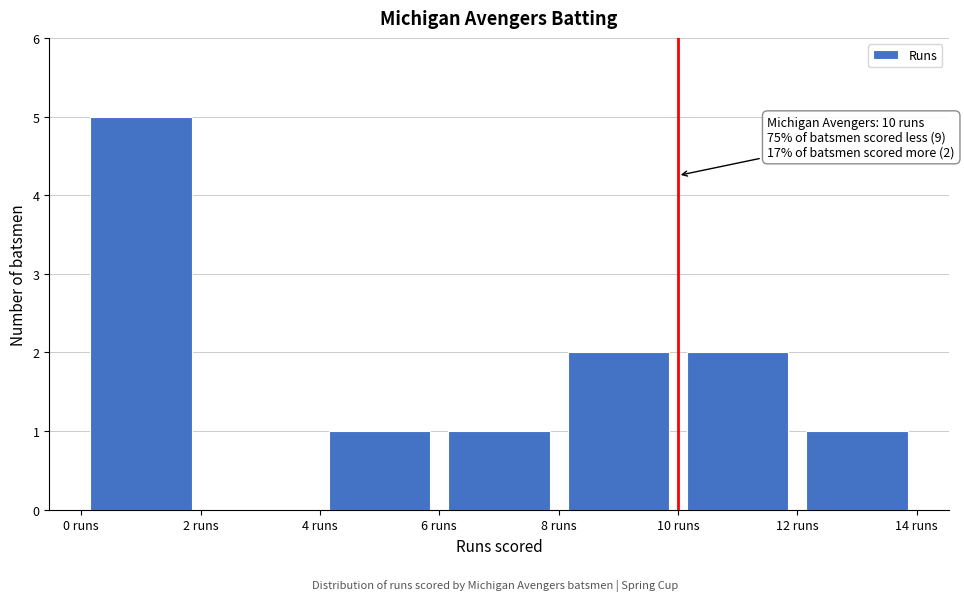

Which range on the x-axis has the tallest bar?

0 to 2